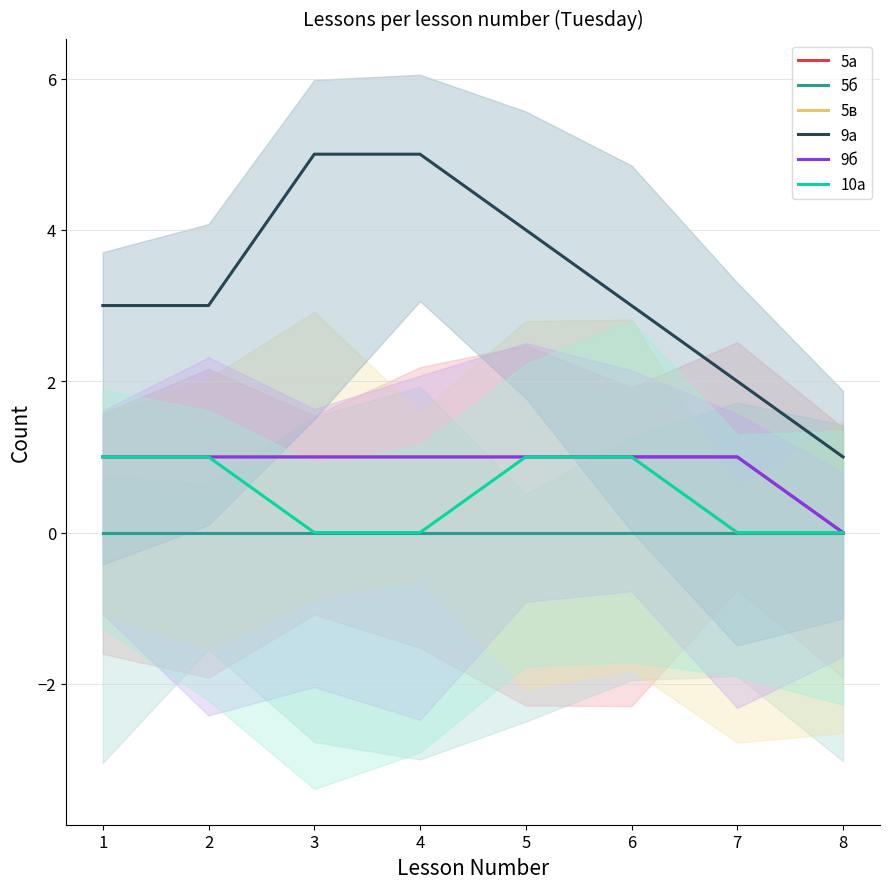

Reading left to right, extract all data points from this chart.

5а: 1=1	2=1	3=1	4=1	5=1	6=1	7=1	8=0
5б: 1=0	2=0	3=0	4=0	5=0	6=0	7=0	8=0
5в: 1=1	2=1	3=1	4=1	5=1	6=1	7=0	8=0
9а: 1=3	2=3	3=5	4=5	5=4	6=3	7=2	8=1
9б: 1=1	2=1	3=1	4=1	5=1	6=1	7=1	8=0
10а: 1=1	2=1	3=0	4=0	5=1	6=1	7=0	8=0